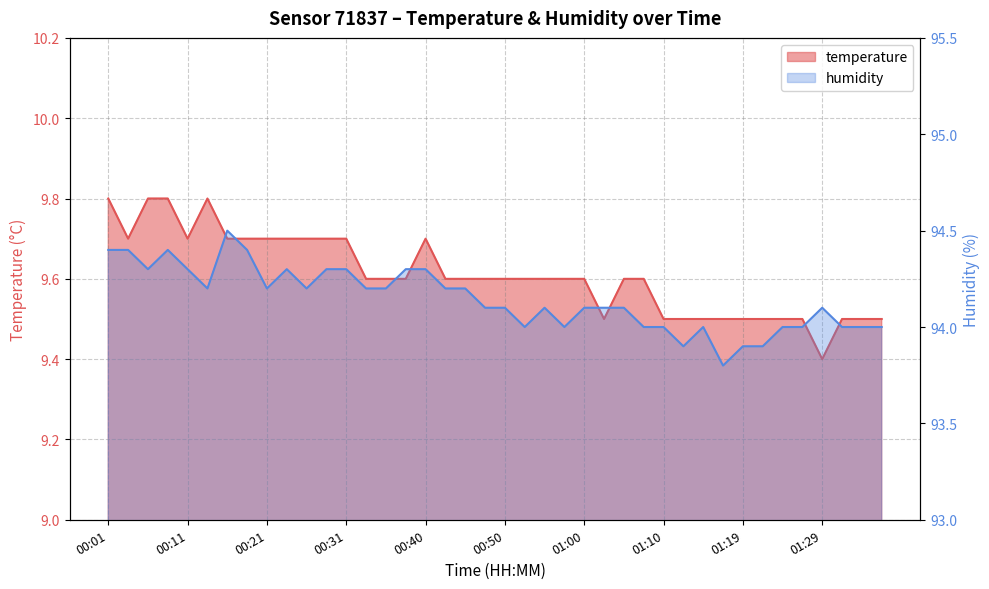

How many categories are shown in the chart?

40